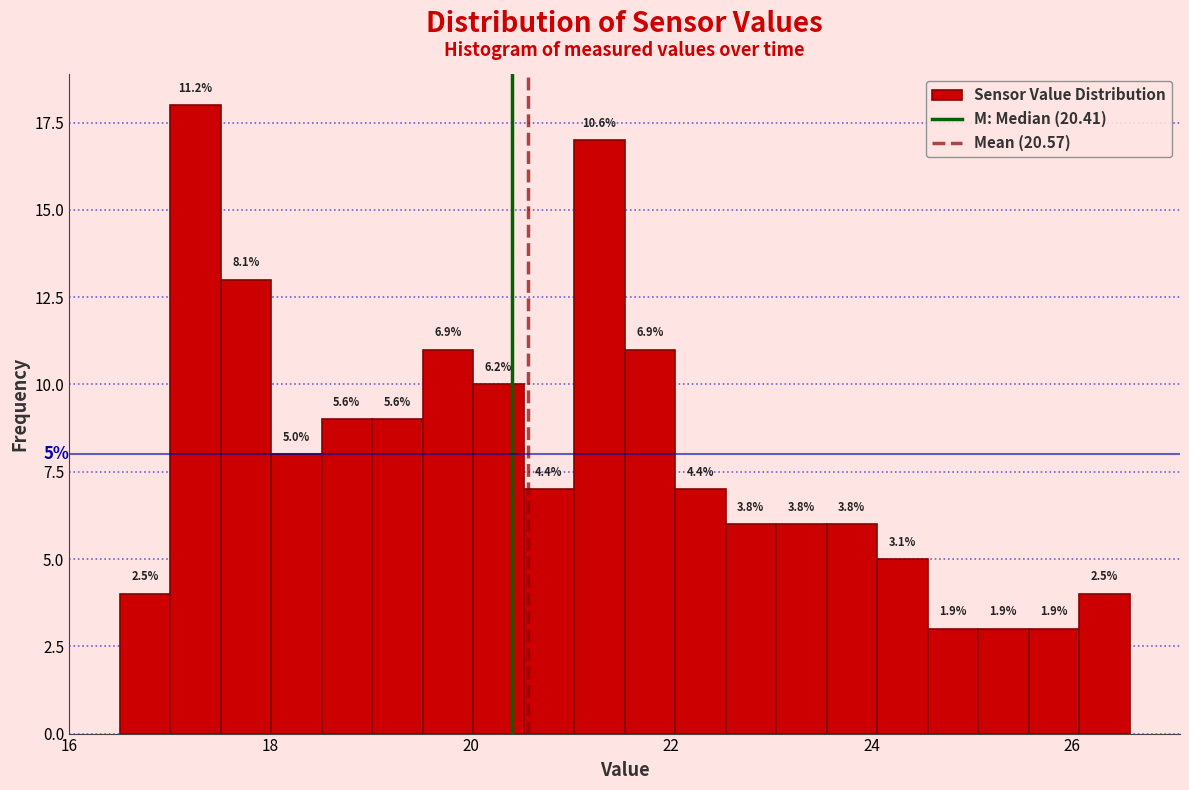

Around what value on the x-axis is the tallest bar? Give the approximate position of its centre, as read against the axis.

17.2